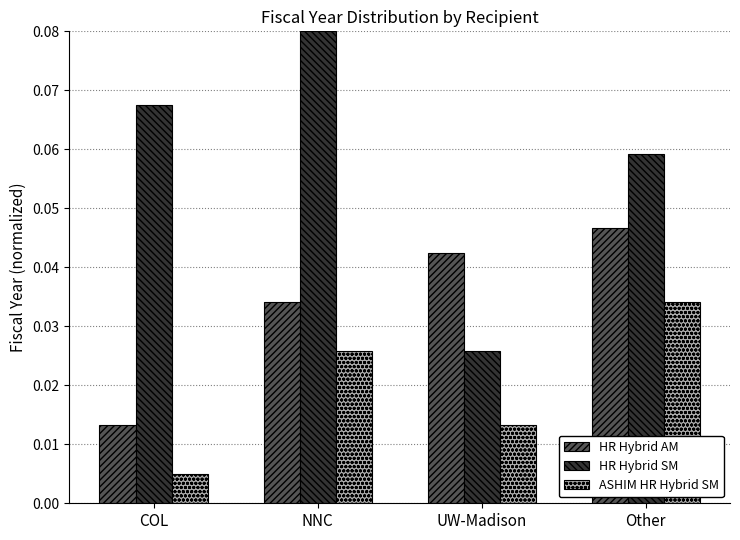

Count the HR Hybrid SM values in the range 0 to 1.

4